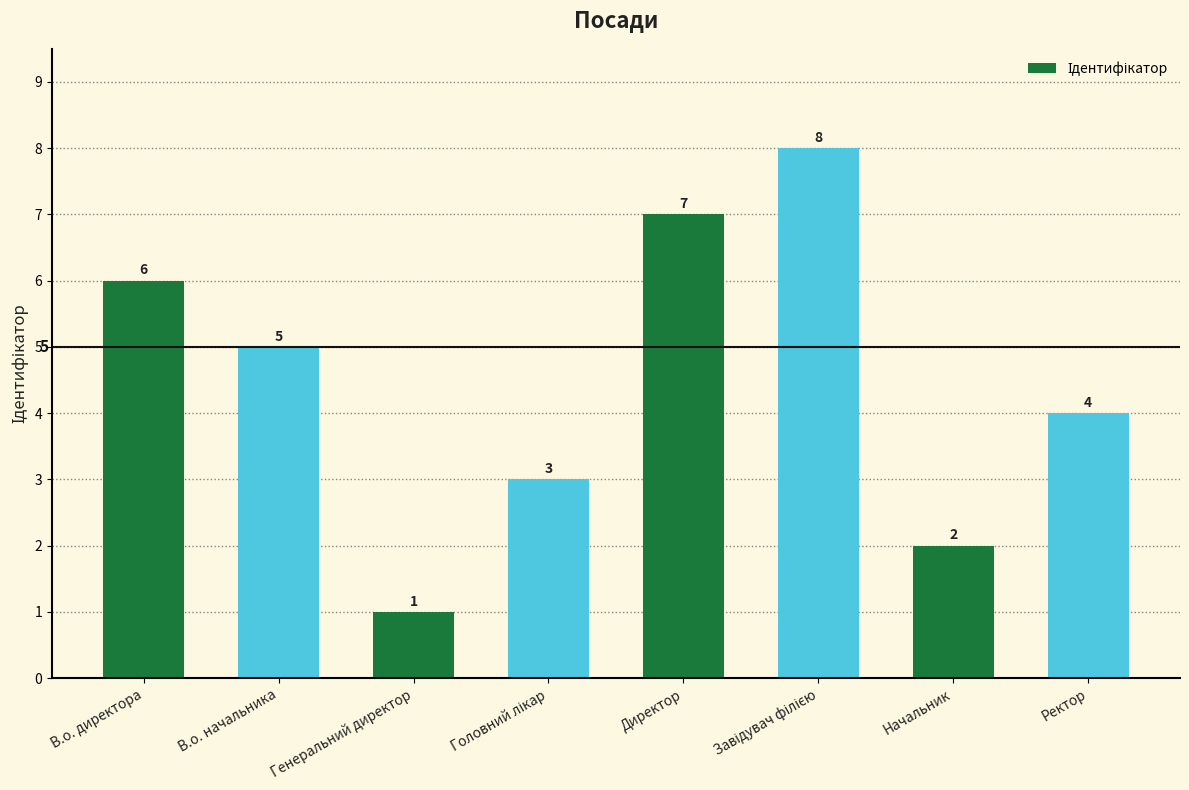

Between В.о. директора and Генеральний директор, which is larger?

В.о. директора